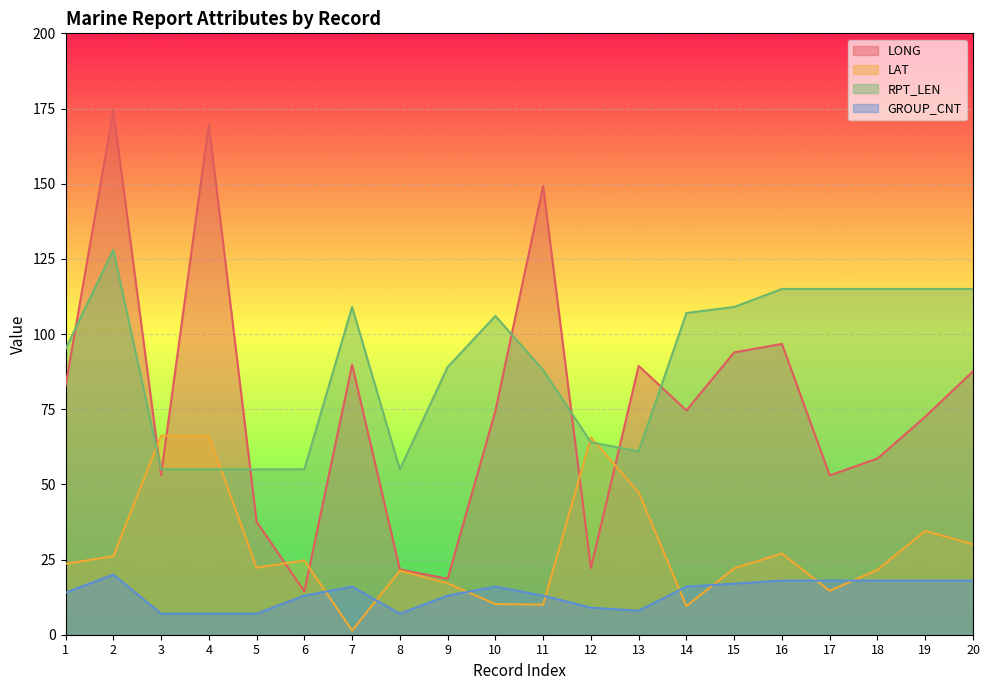

What is the sum of all RPT_LEN values?

1806.0